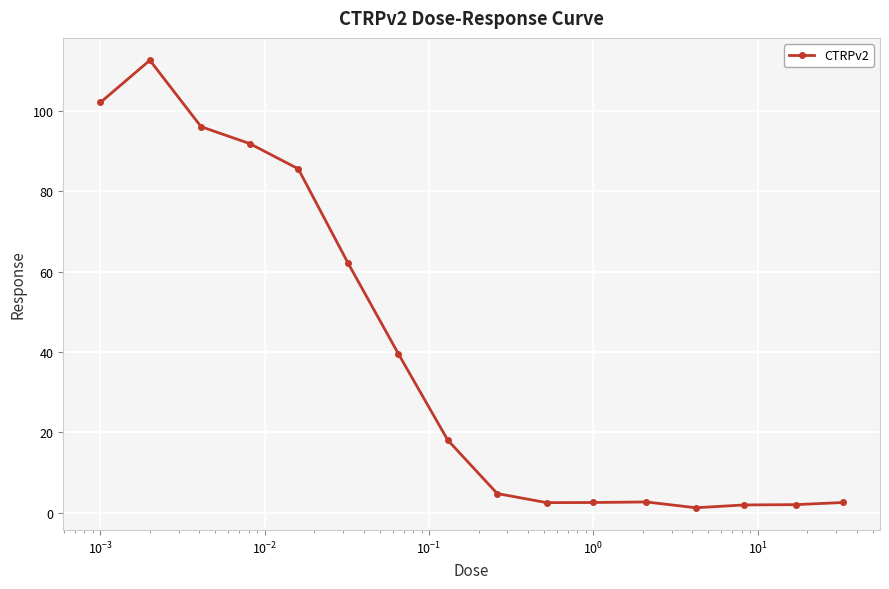

What is the greatest value displayed?

112.6